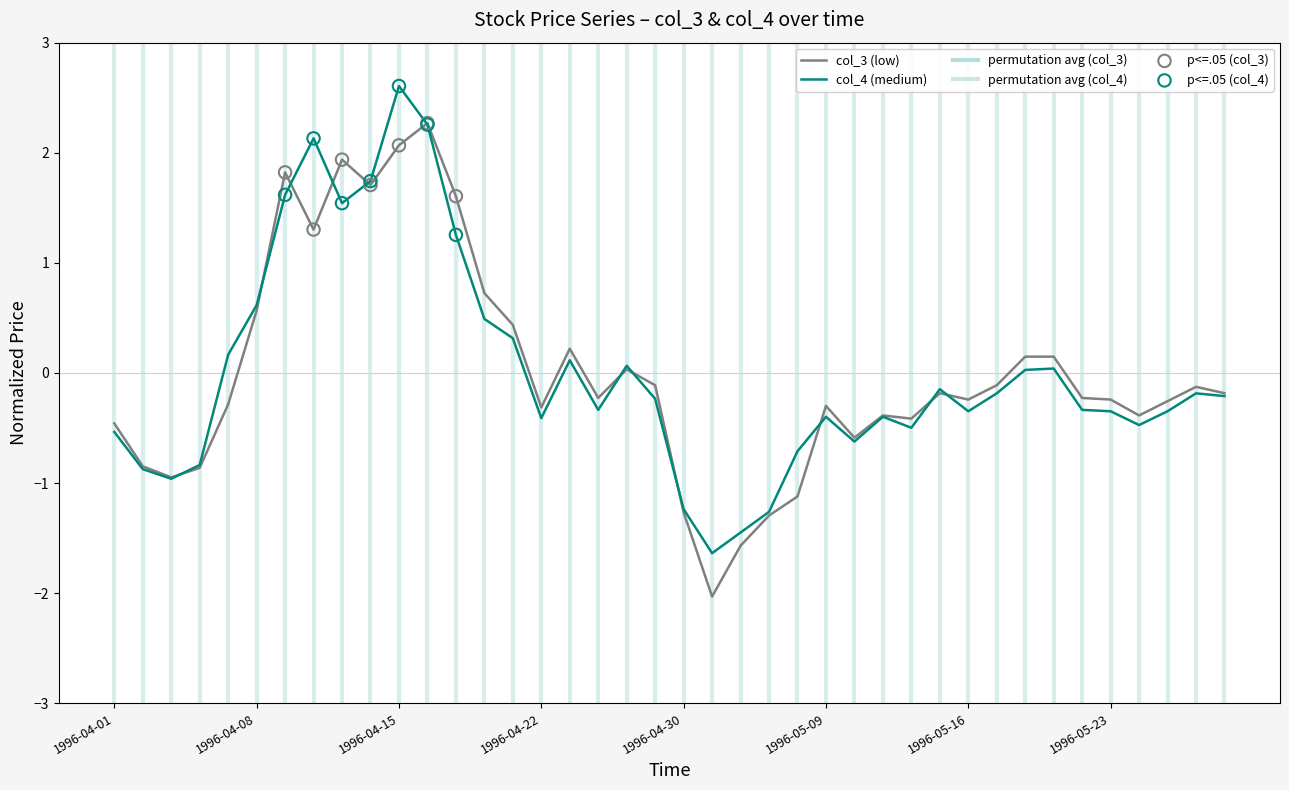

Is this an area chart (filled region under the line)?

No